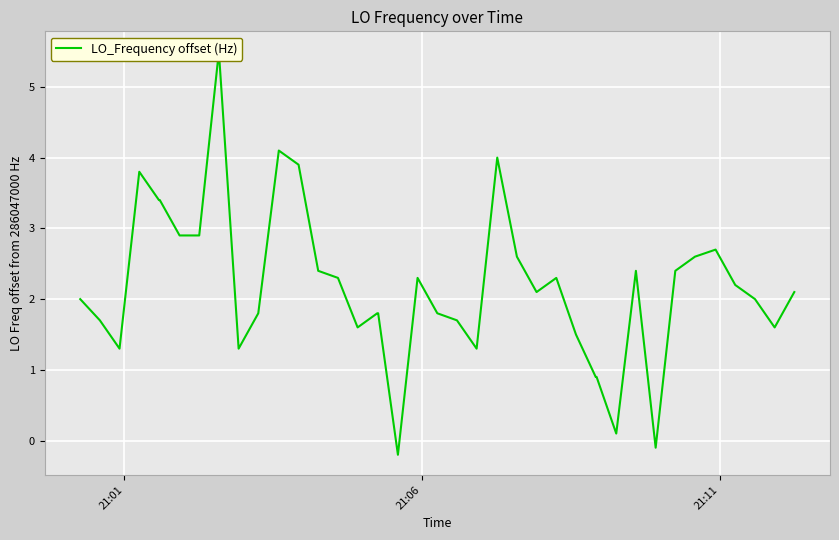

True or false: the data has more than 0 interior local peaks.

True